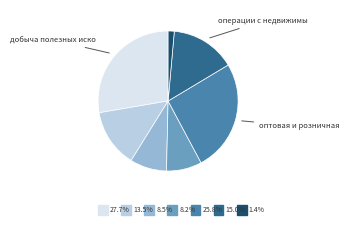

Is there any slice that represents more than half of the pie?

No